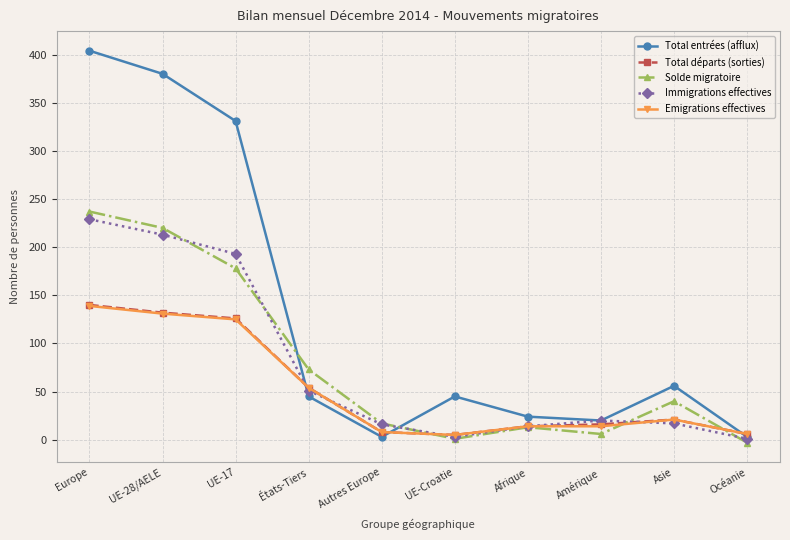

How many lines are shown in the chart?

5